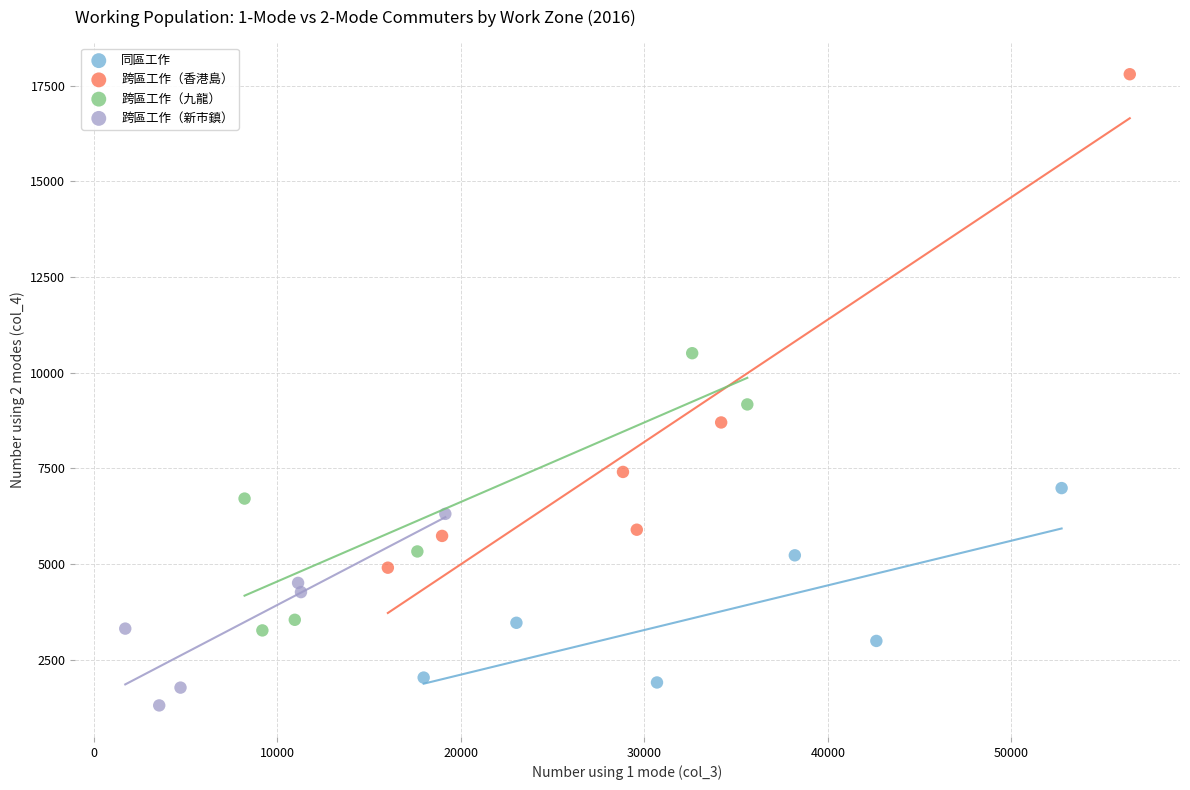

Which series has the largest Y range (max minus min)?

跨區工作（香港島）